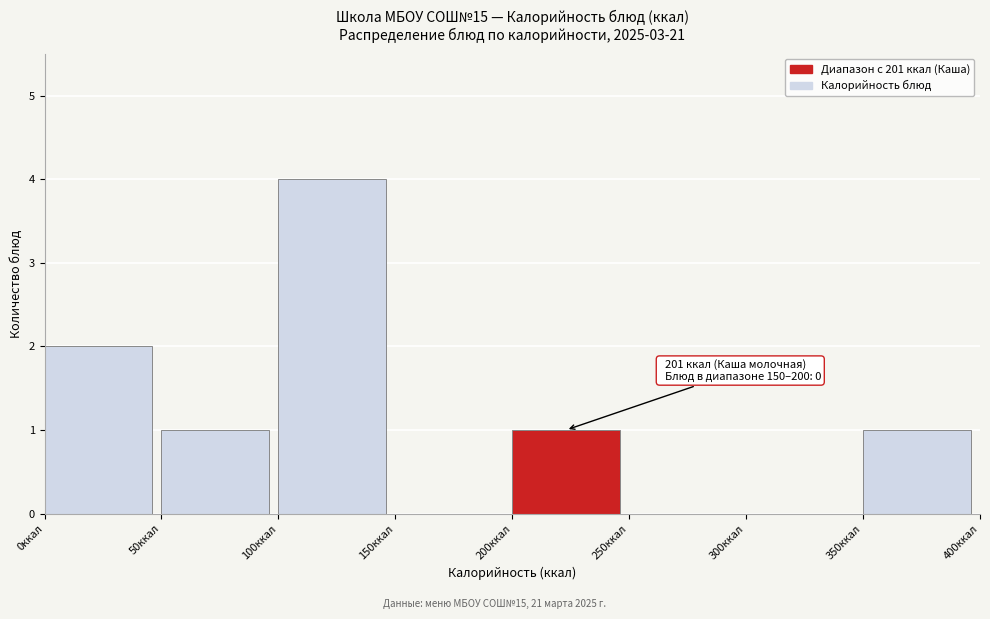

Which range on the x-axis has the tallest bar?

100 to 150